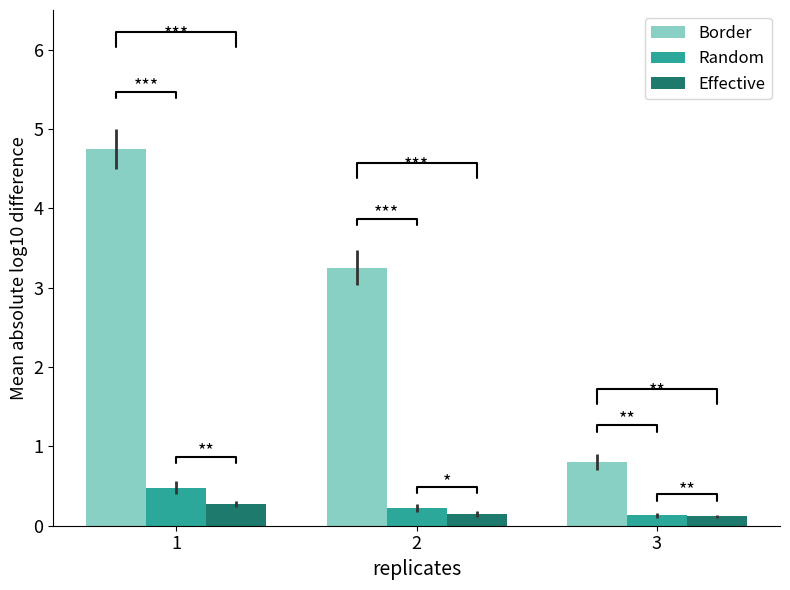

How many bars are there in total?

9